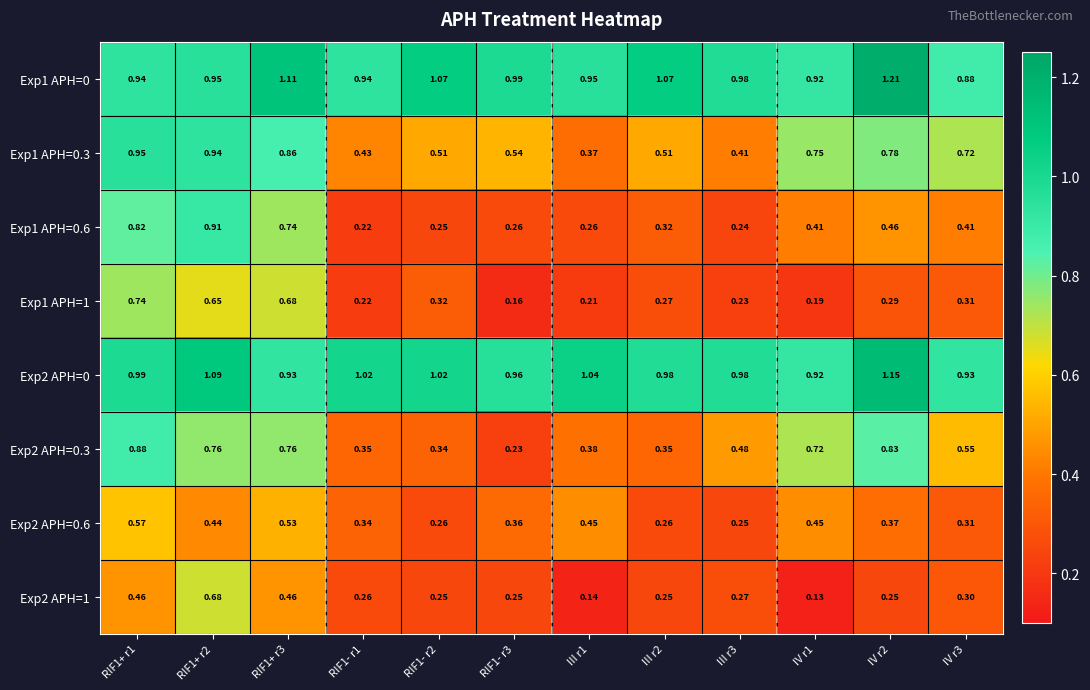

Is the value of Exp2 APH=0.3 at IV r1 greater than the value of Exp1 APH=0 at RIF1- r2?

No